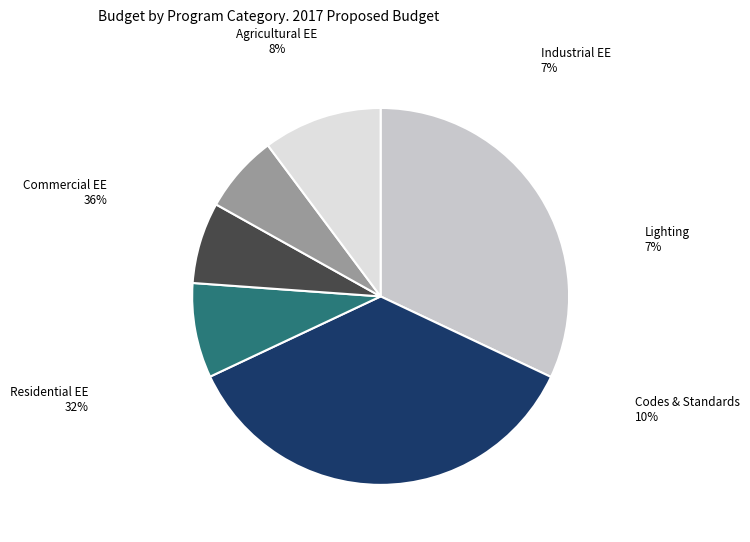

Combined, what portion of the pie is Codes & Standards Programs and Lighting Programs?

16.9%